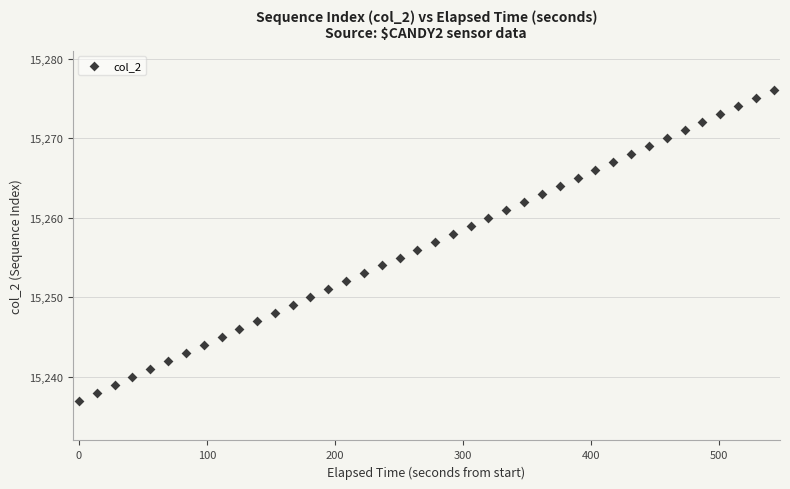

What is the range of Y values (max minus min)?

39